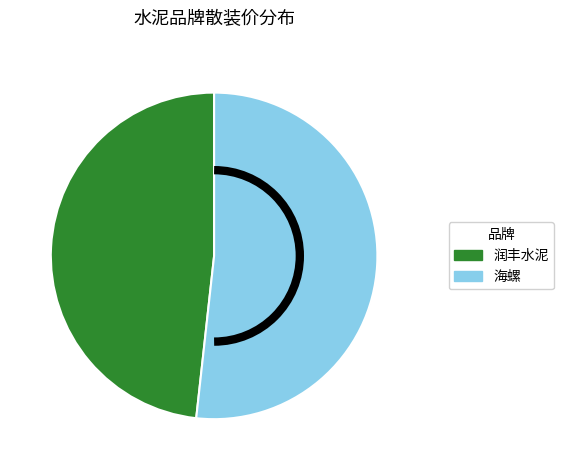

Combined, do 海螺 and 润丰水泥 account for over 50%?

Yes